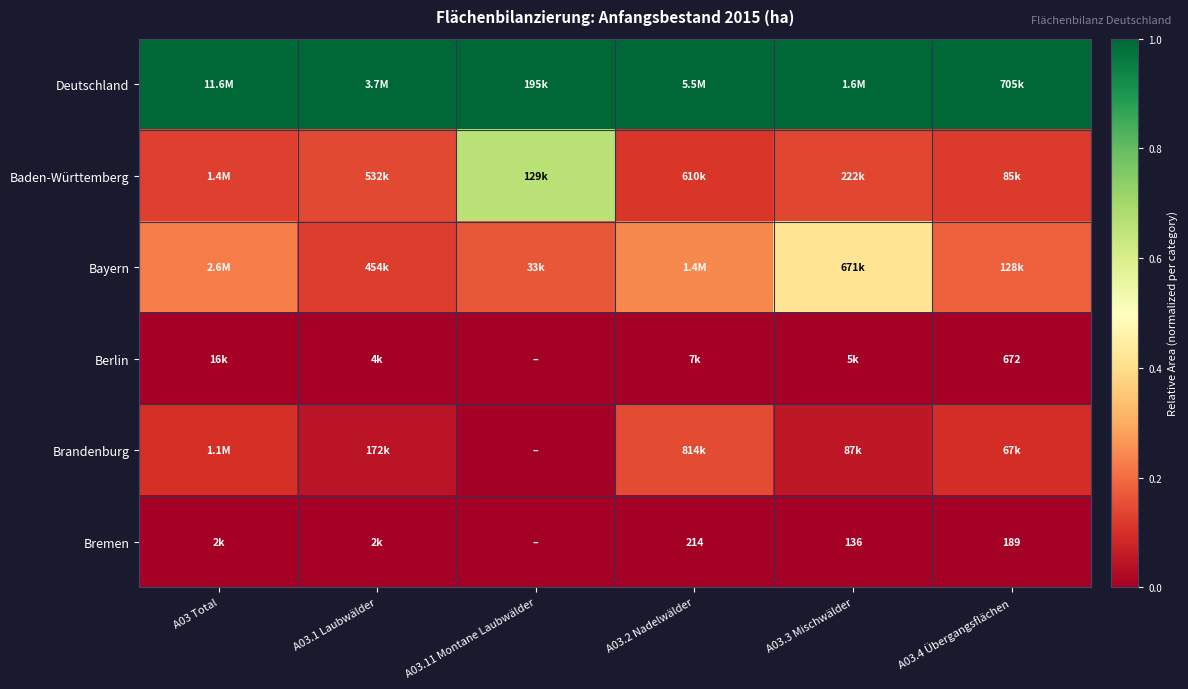

Count the Brandenburg values in the range 0 to 1.

6